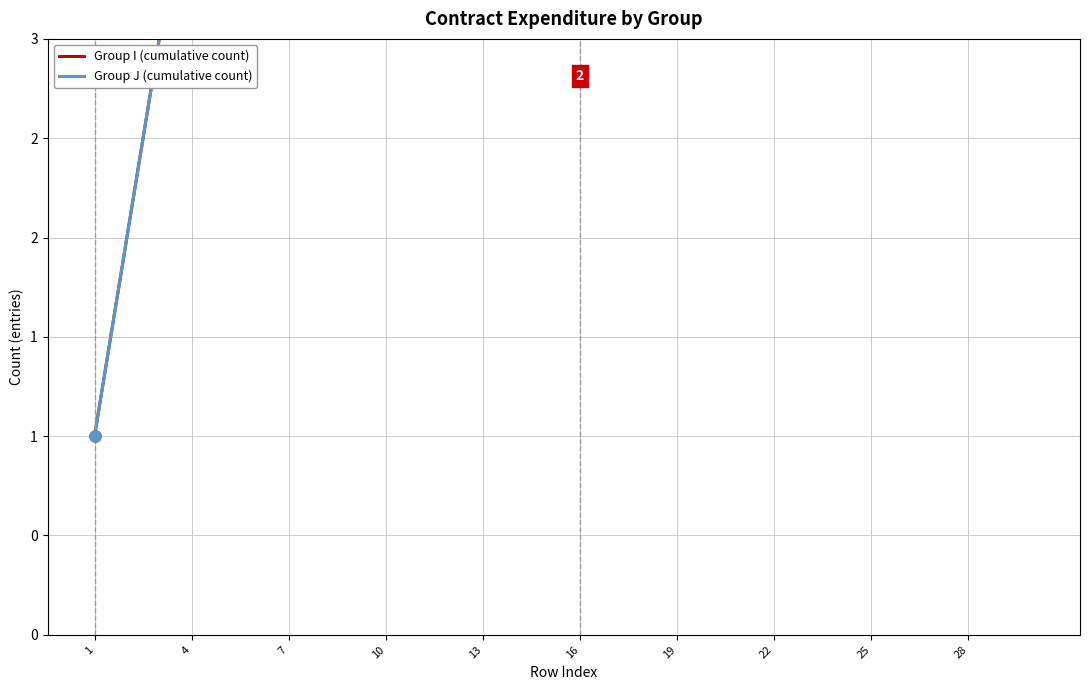

Reading left to right, extract all data points from this chart.

Group I (cumulative count): 1	2	3	4	5	6	7	8	9	10	11	12	13	14	15	16	17	18	19	20	21	22	23	24	25	26	27	28	29	30
Group J (cumulative count): 1	2	3	4	5	6	7	8	9	10	11	12	13	14	15	16	17	18	19	20	21	22	23	24	25	26	27	28	29	30